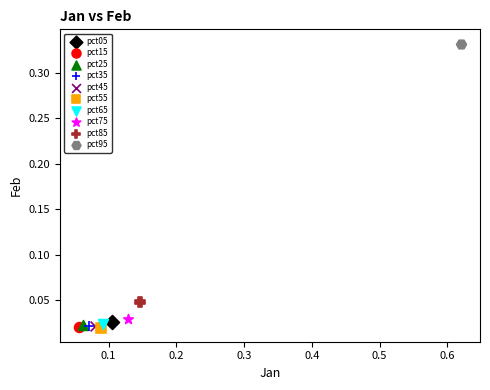

Which series reaches the maximum Y coordinate?

pct95